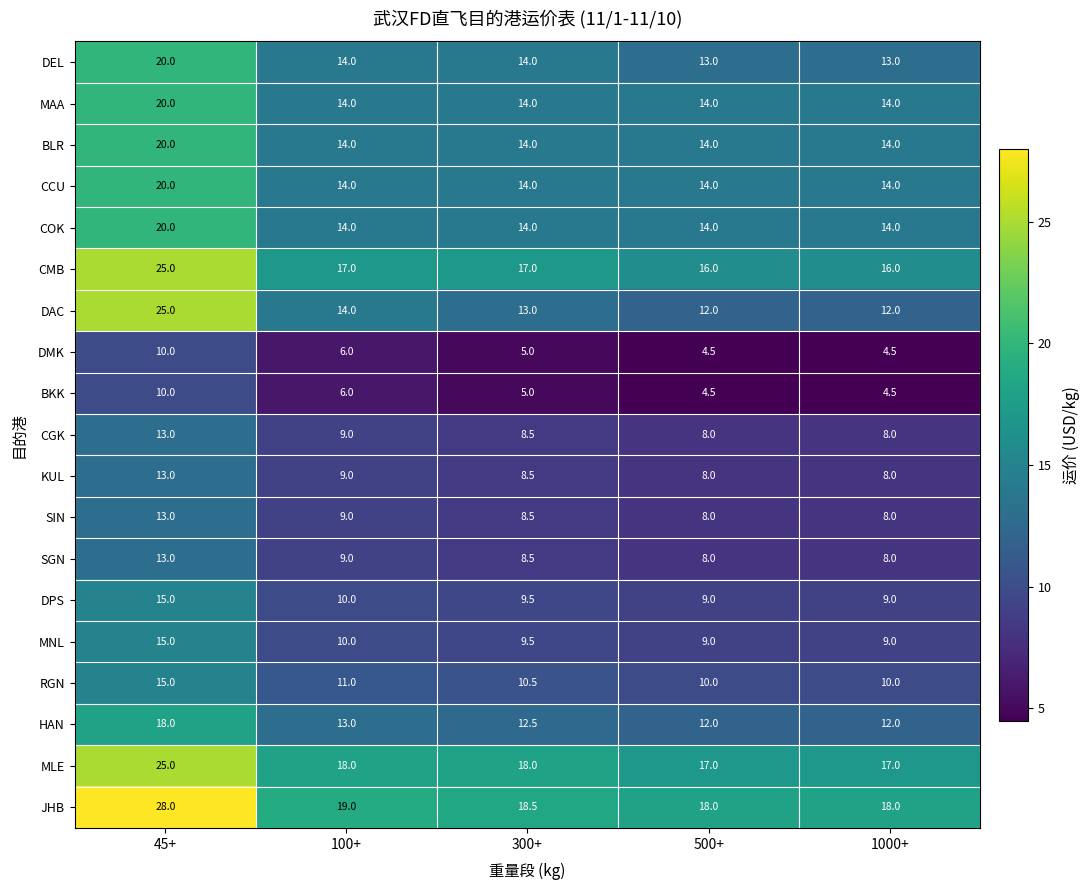

At how many categories does at least one series exceed 10?

5